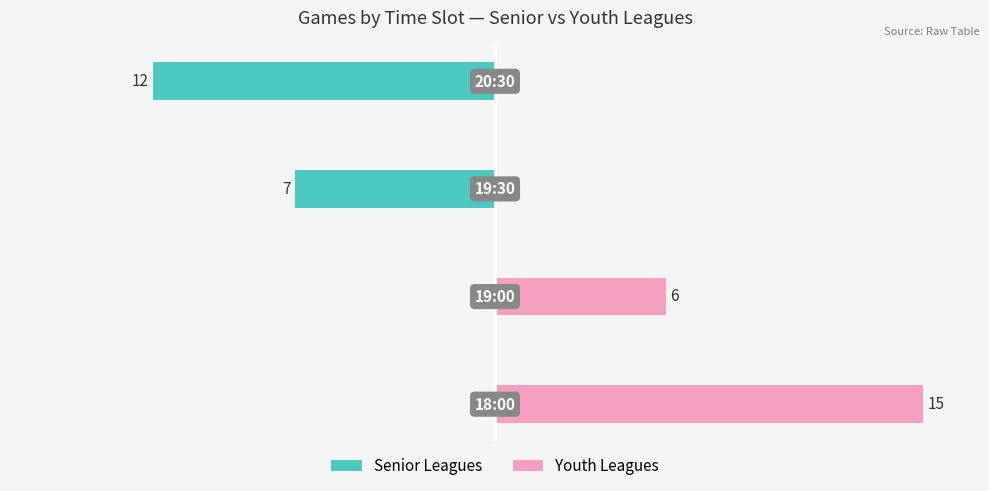

Rank the series by their maximum value, from lowest to highest.

Senior Leagues, Youth Leagues